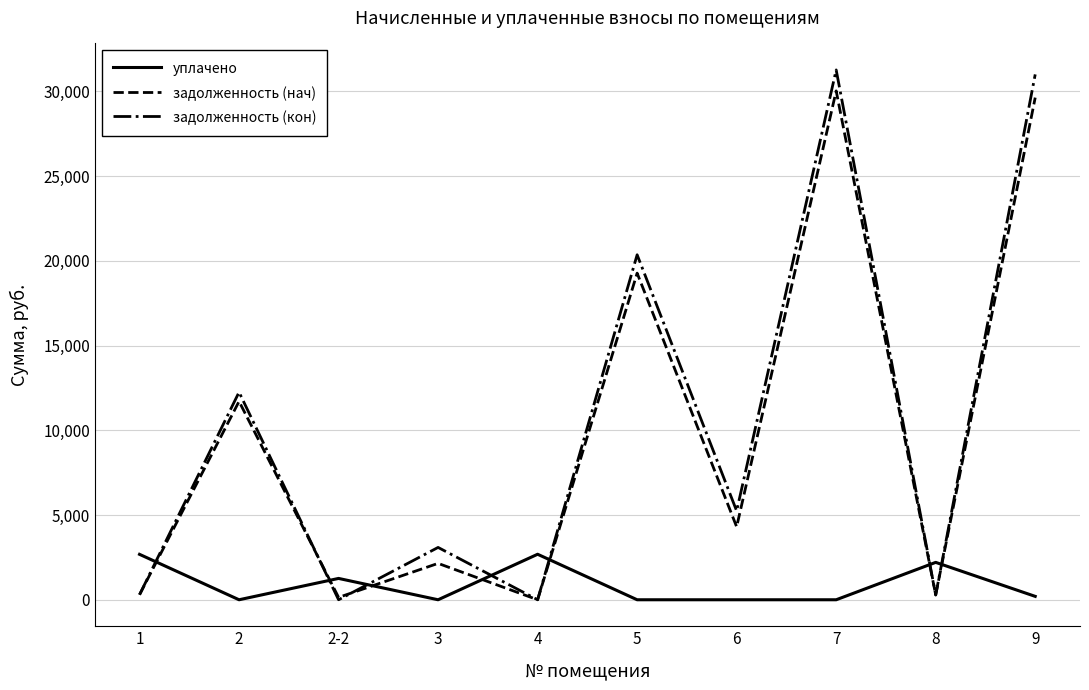

How many interior local valleys does the задолженность (кон) series have?

4